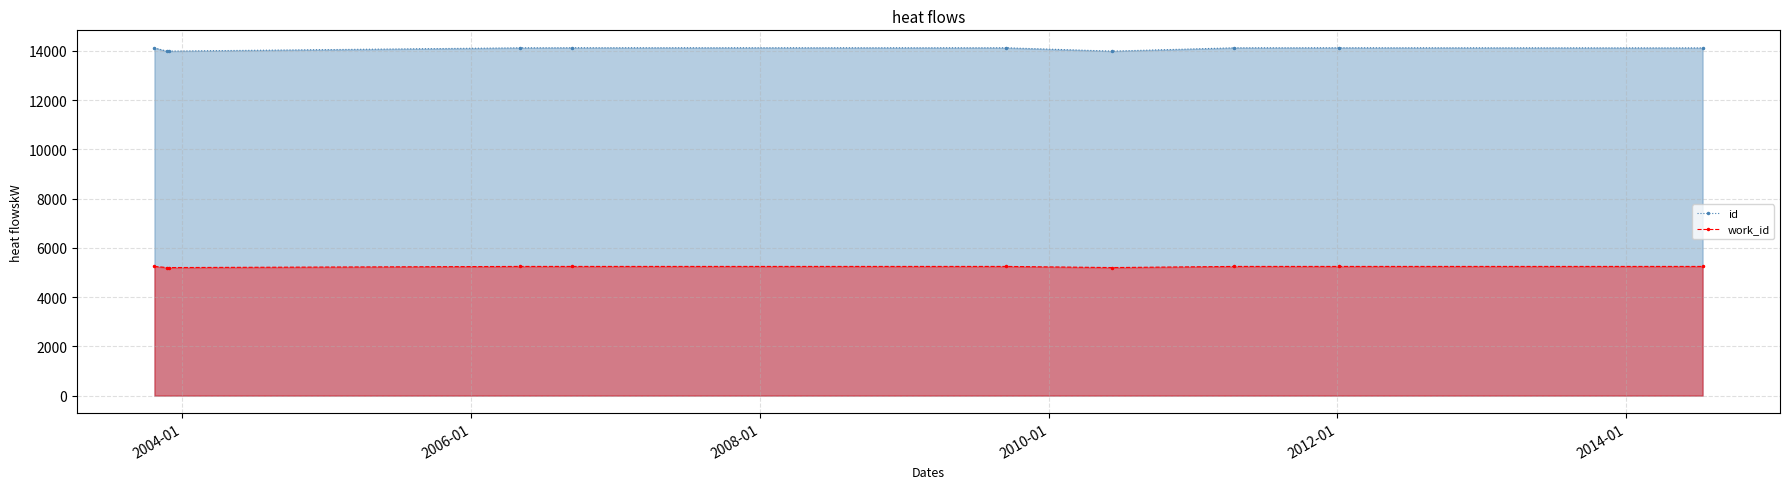

What is the value of the id point at the 5th from the left?

14124